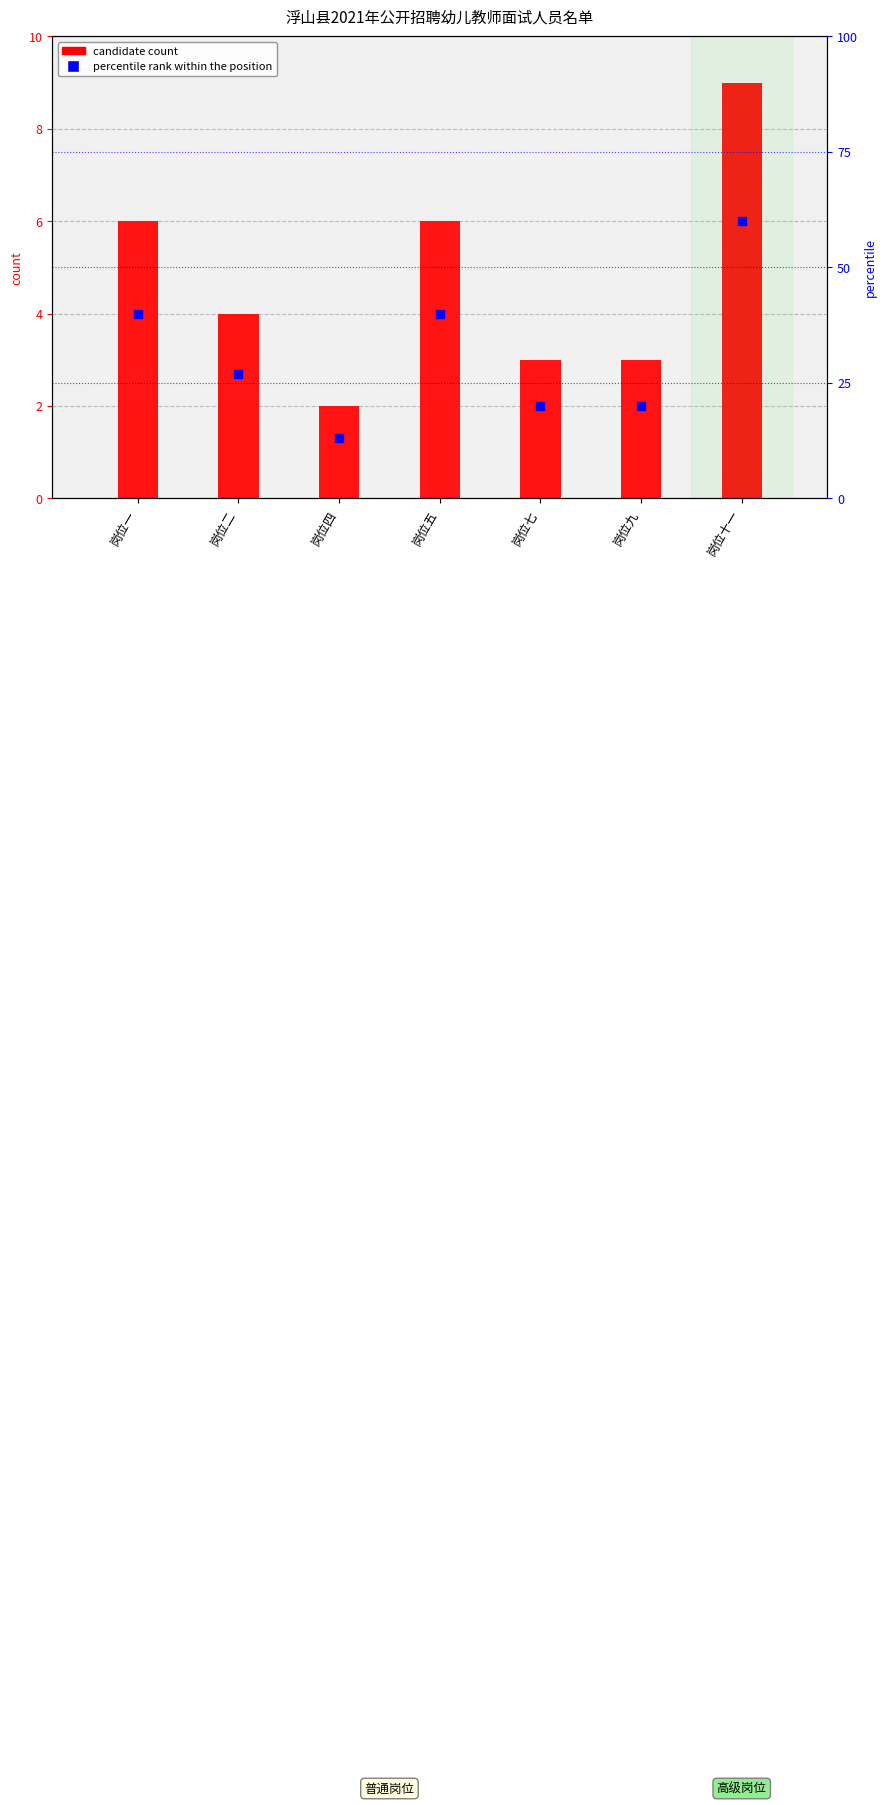

What is the total value across all series at 岗位九?

23